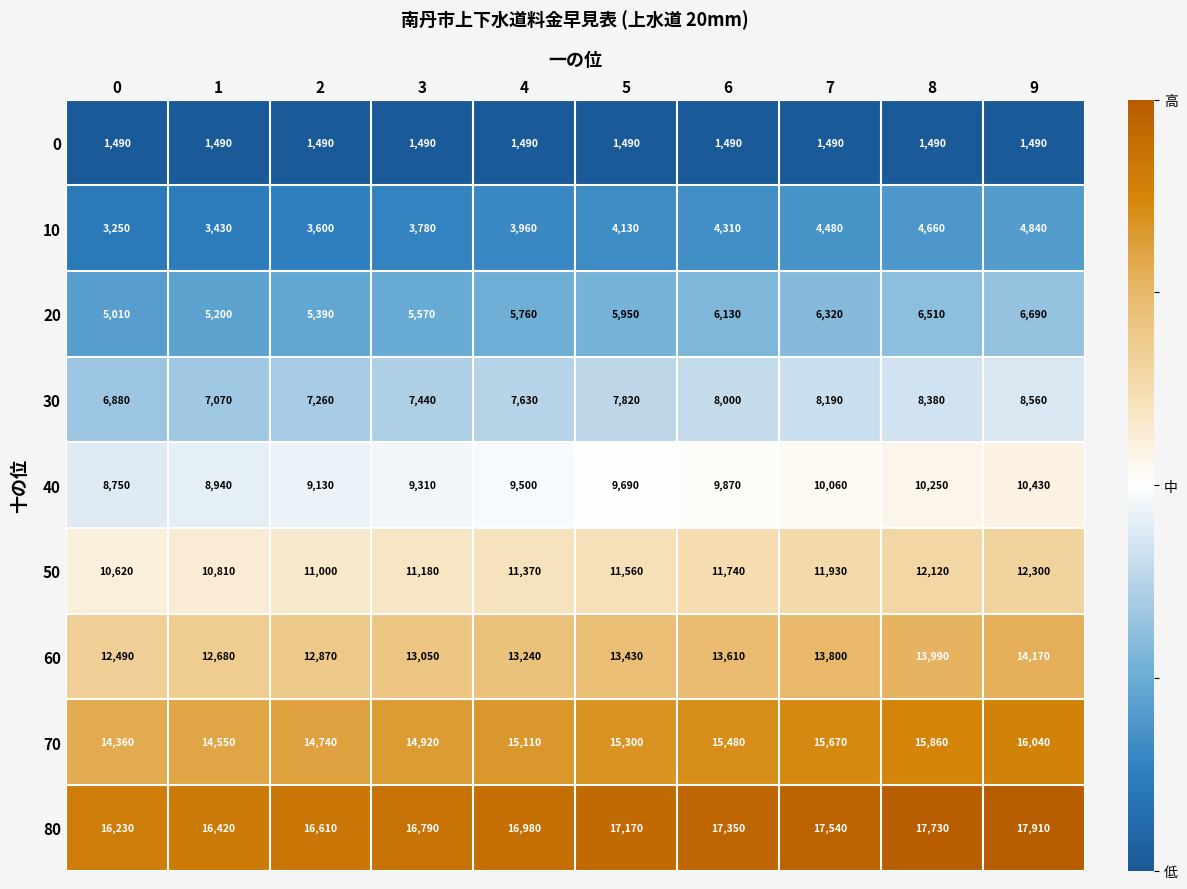

What is the spread (max minus min) of values at 9?

16420